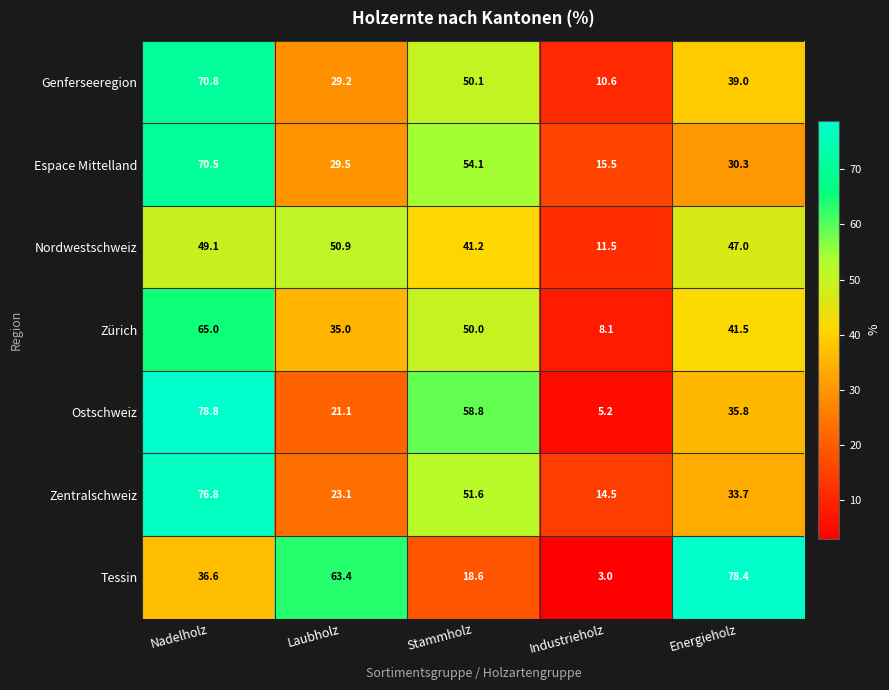

What is the difference between the highest and lowest values at Laubholz?

42.3